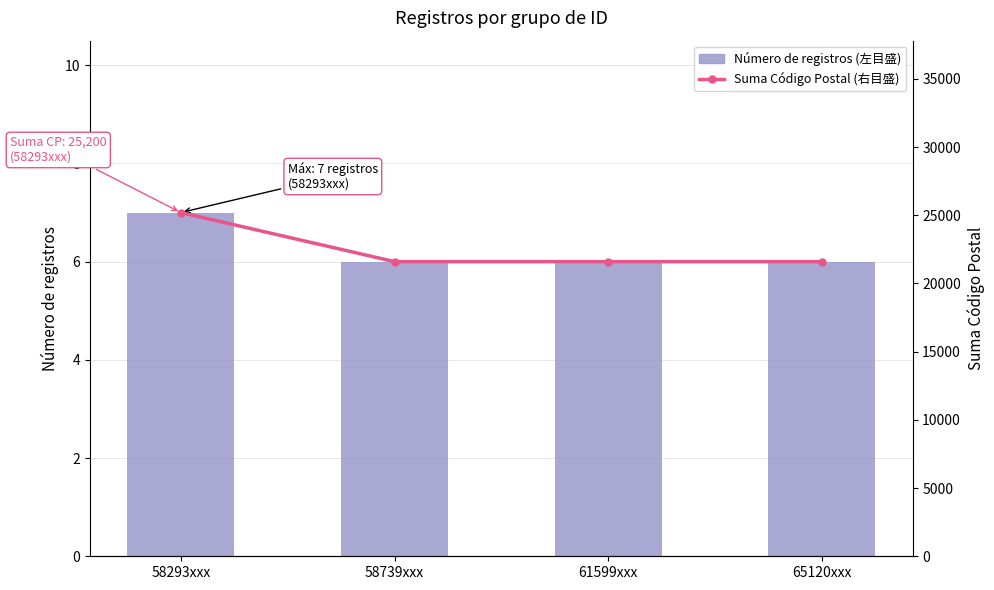

What is the difference between the maximum and minimum values in the Número de registros (左目盛) series?

1